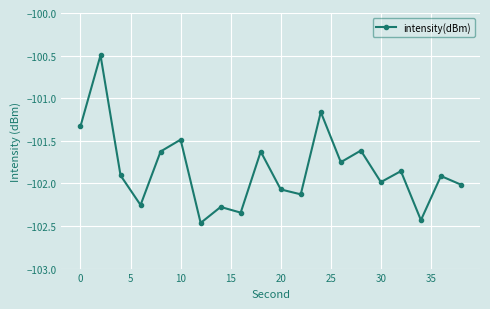

What is the value of the 20th point from the left?

-102.0